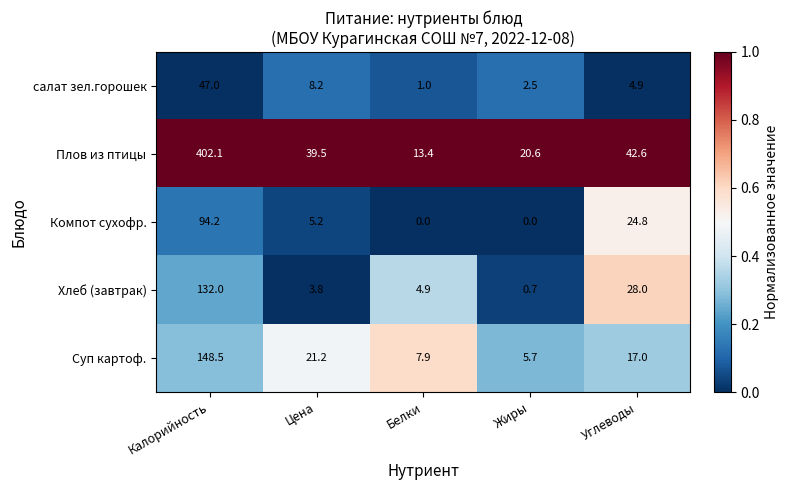

True or false: Плов из птицы has a value of 19.8 at Белки.

False